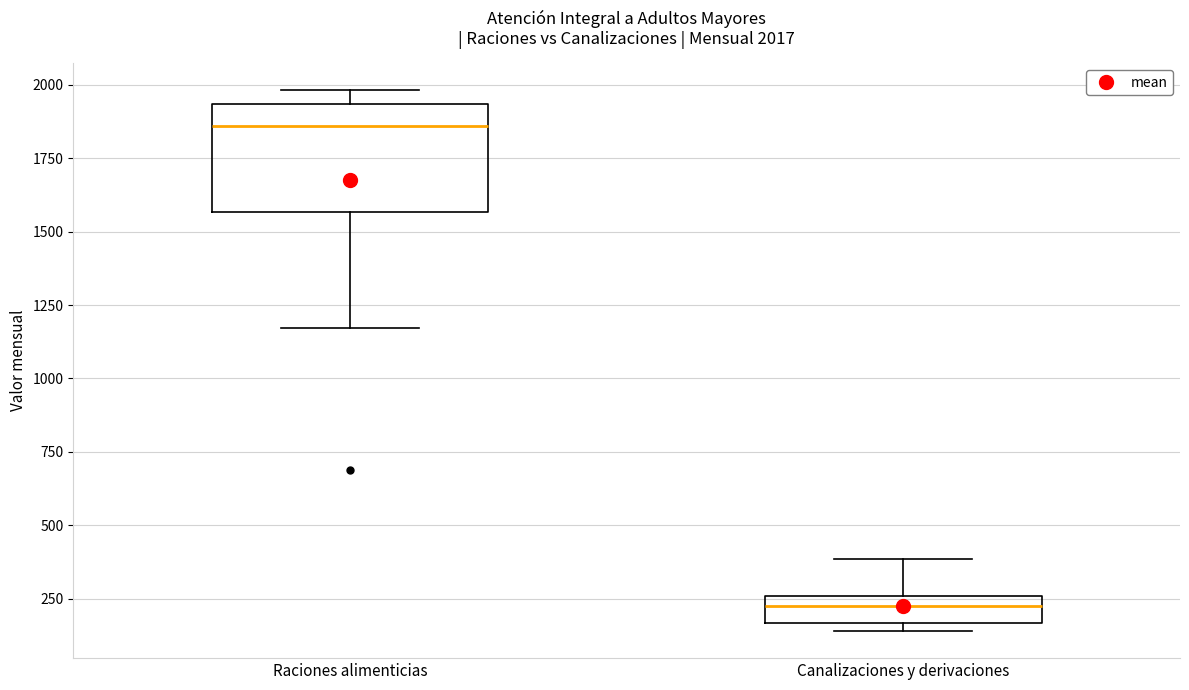

Which box's median line is the lowest?

Canalizaciones y derivaciones